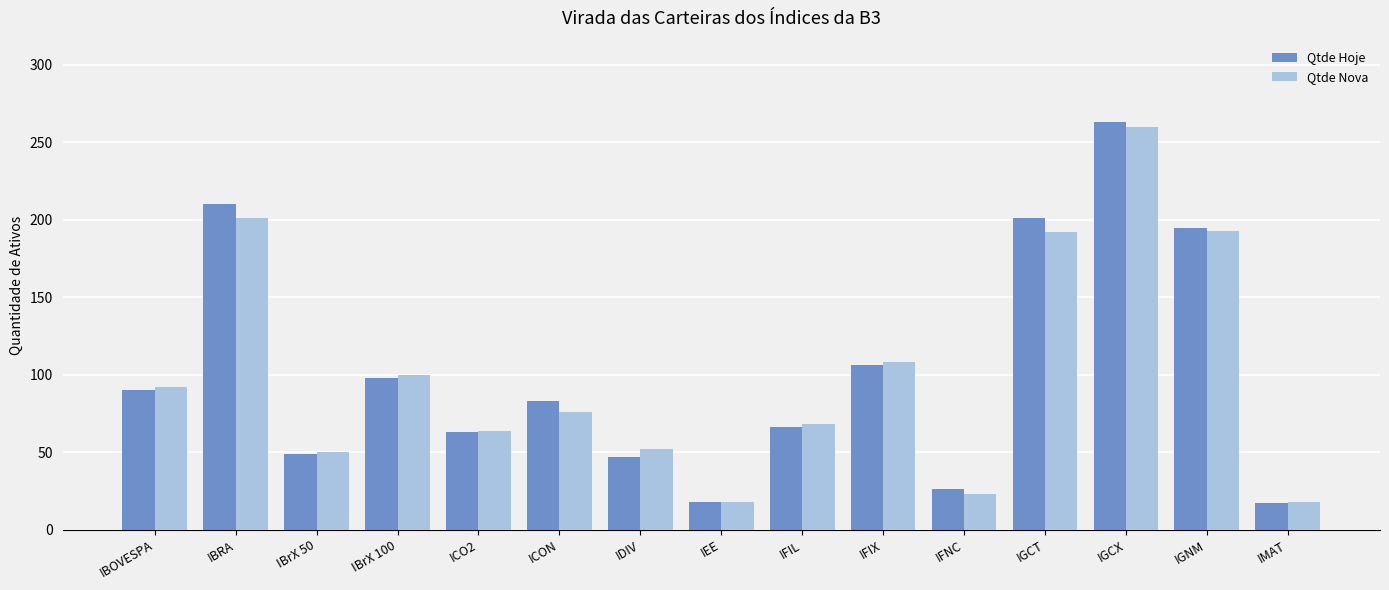

At which label is Qtde Hoje closest to 140?

IFIX